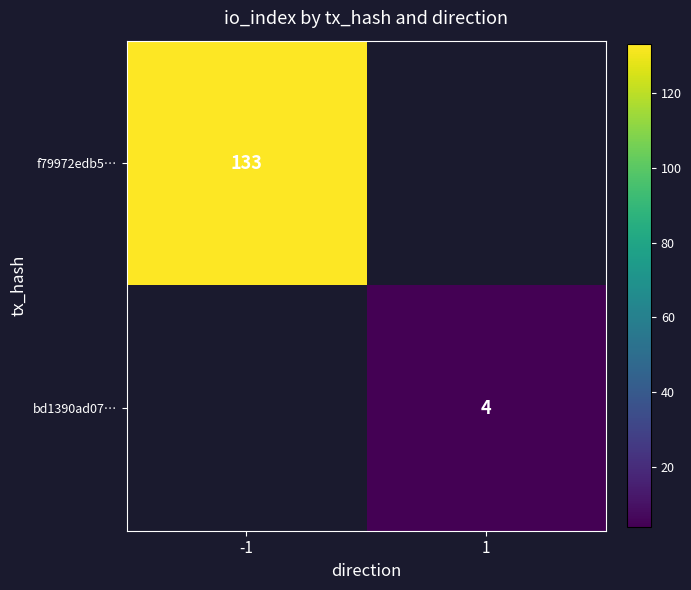

True or false: f79972edb5… has a value of 227.0 at -1.

False